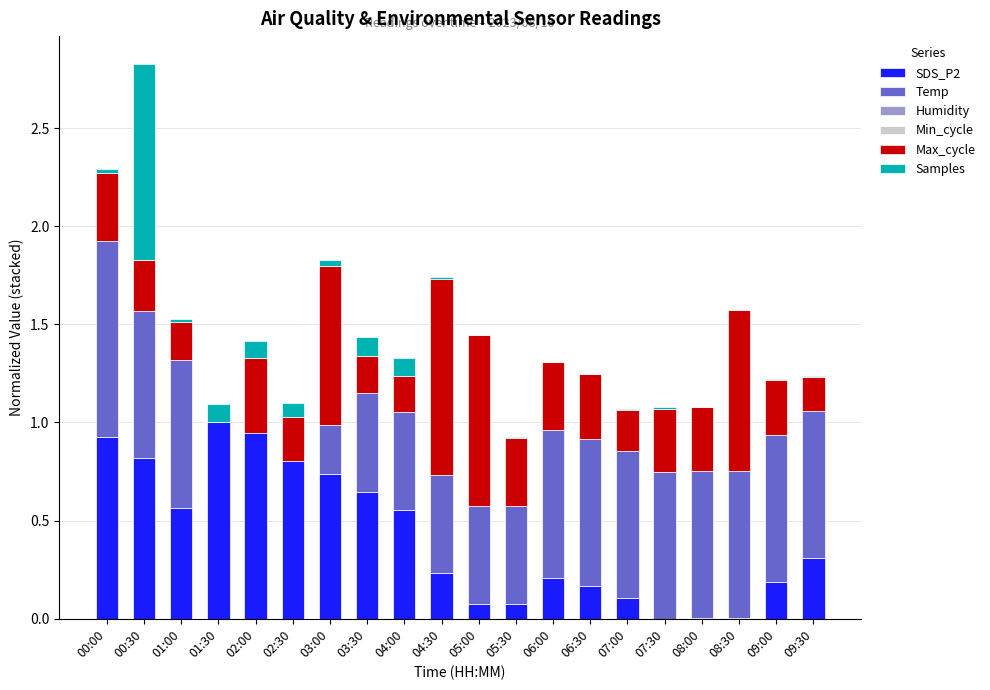

What is the sum of all SDS_P2 values?

8.4